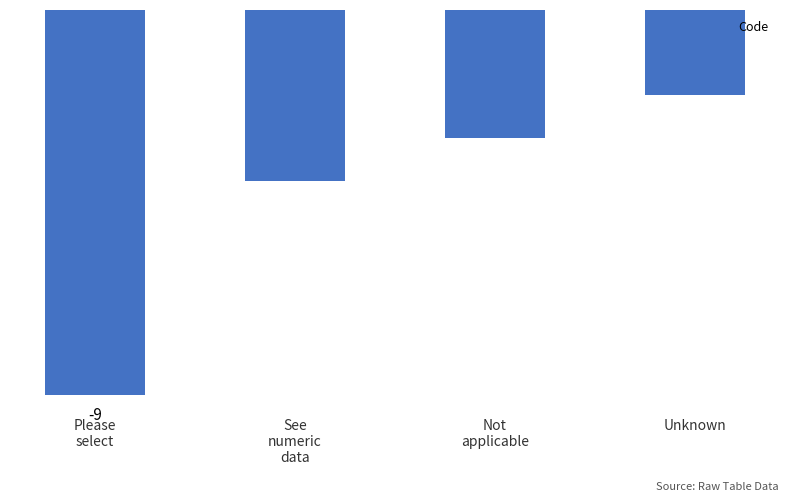

What is the minimum value shown in the chart?

-9